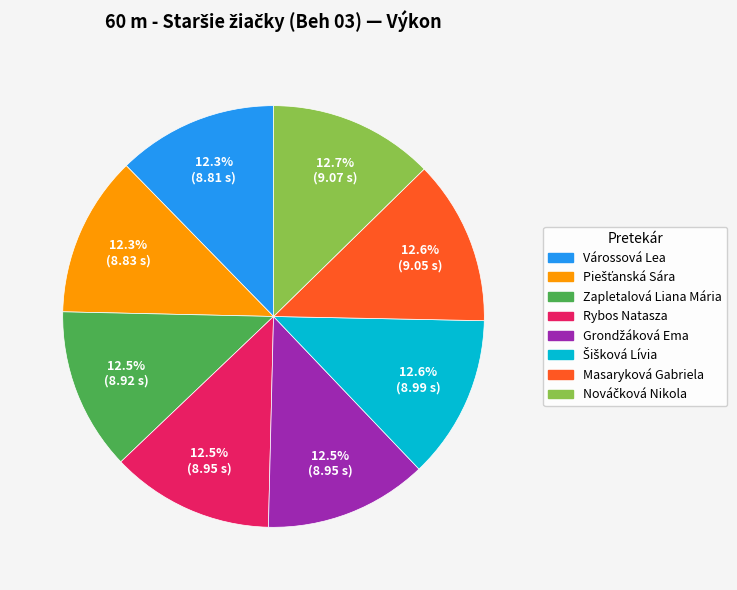

How many segments does this pie chart have?

8